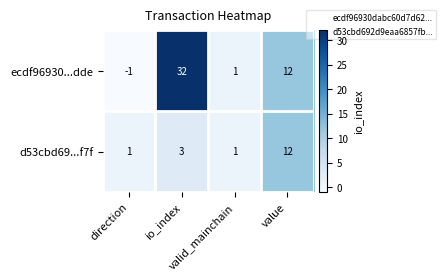

Which series changed the most between io_index and valid_mainchain?

ecdf96930...dde